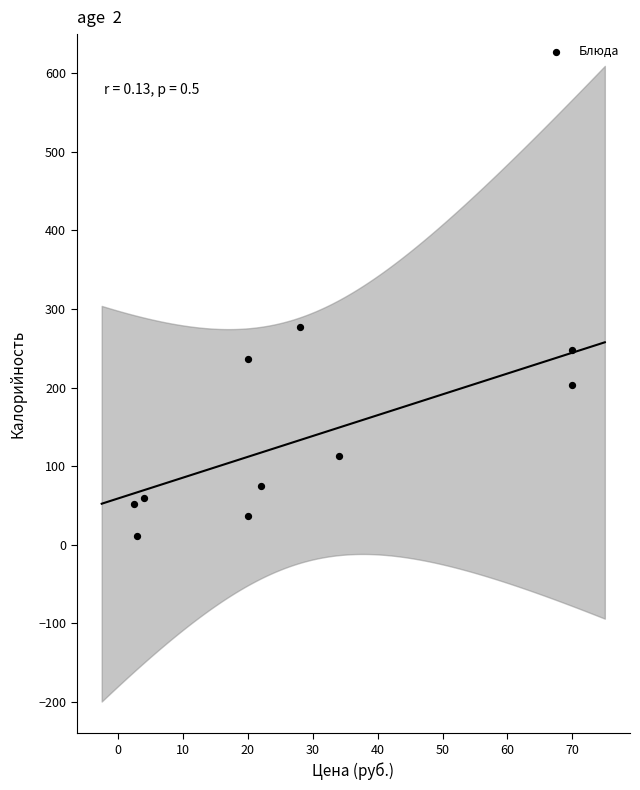

What is the range of Y values (max minus min)?

265.1